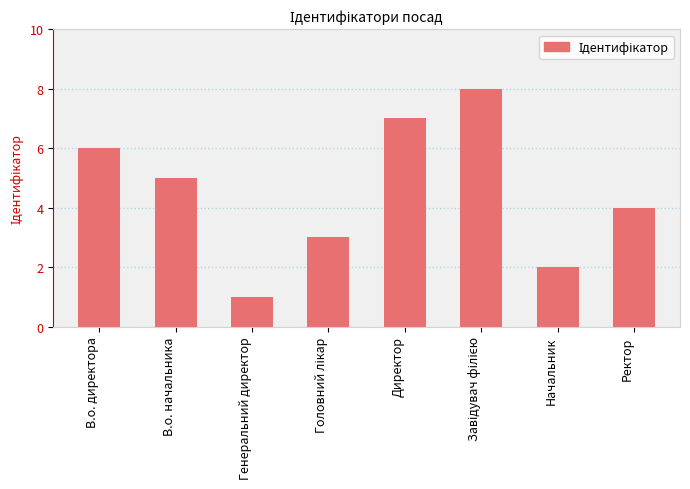

What is the smallest value displayed?

1